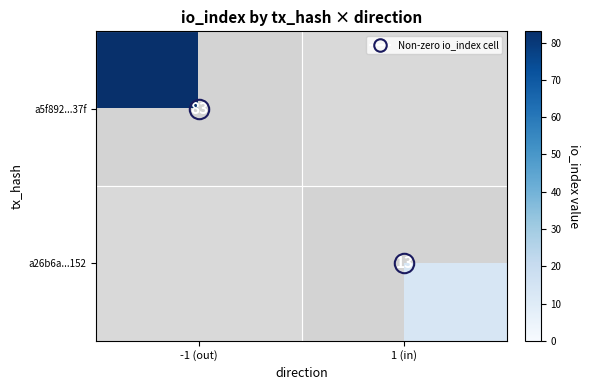

Which has a higher value, 1 (in) or -1 (out)?

-1 (out)